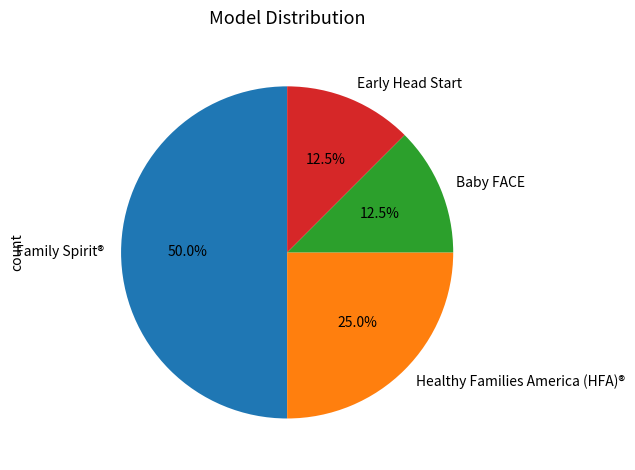

Which category has the biggest portion of the pie?

Family Spirit®